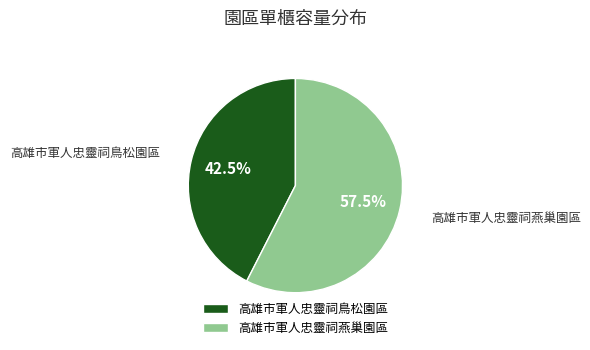

What percentage do 高雄市軍人忠靈祠鳥松園區 and 高雄市軍人忠靈祠燕巢園區 together represent?

100.0%